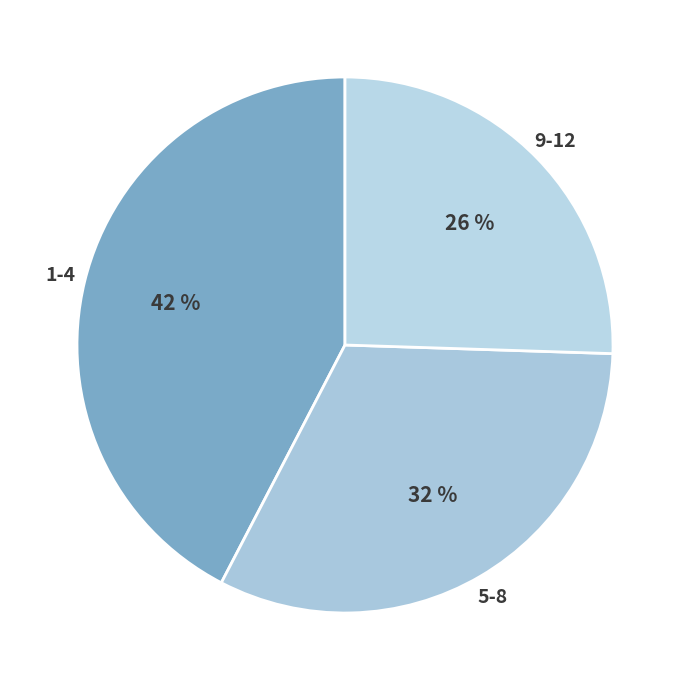

How many slices are in this pie chart?

3